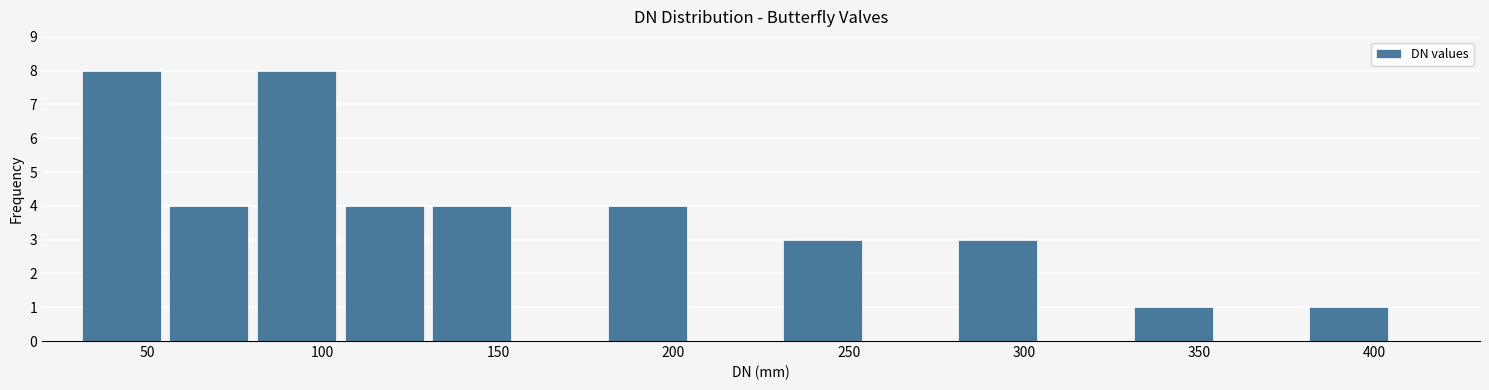

What is the height of the bar covering 330 to 355 on the x-axis? The values are not printed on the chart, so give them approximately, as read against the axis.

1